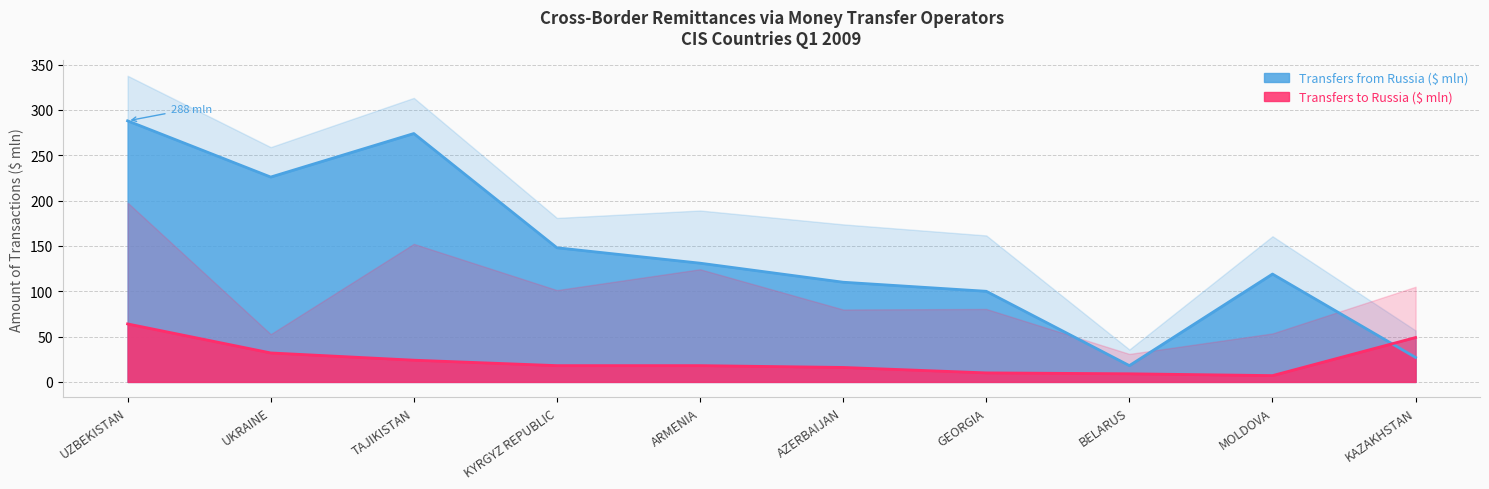

Rank the series by their average value, from lowest to highest.

Transfers to Russia ($ mln), Transfers from Russia ($ mln)